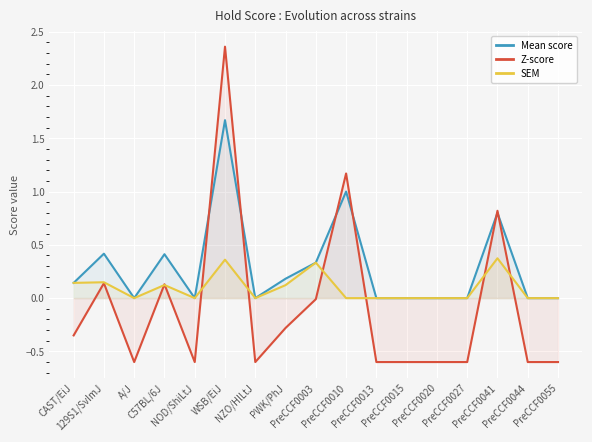

The SEM series shows -0.1 at A/J. True or false?

False